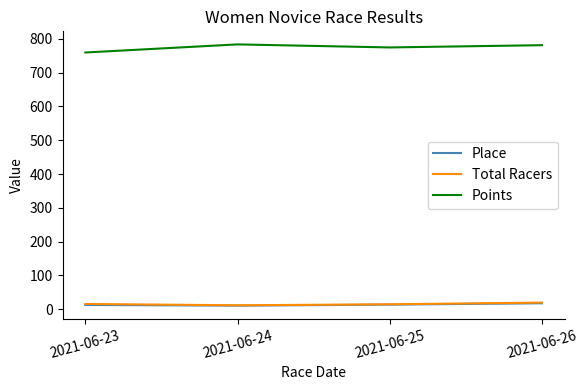

What is the difference between the highest and lowest values at 2021-06-24?

774.0